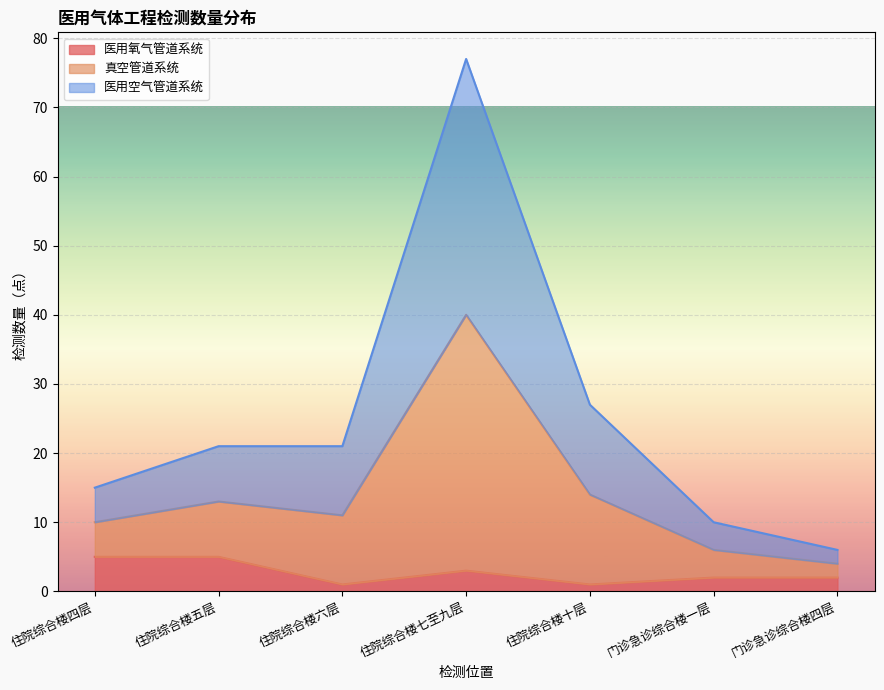

True or false: 真空管道系统 has a value of 31 at 住院综合楼五层.

False